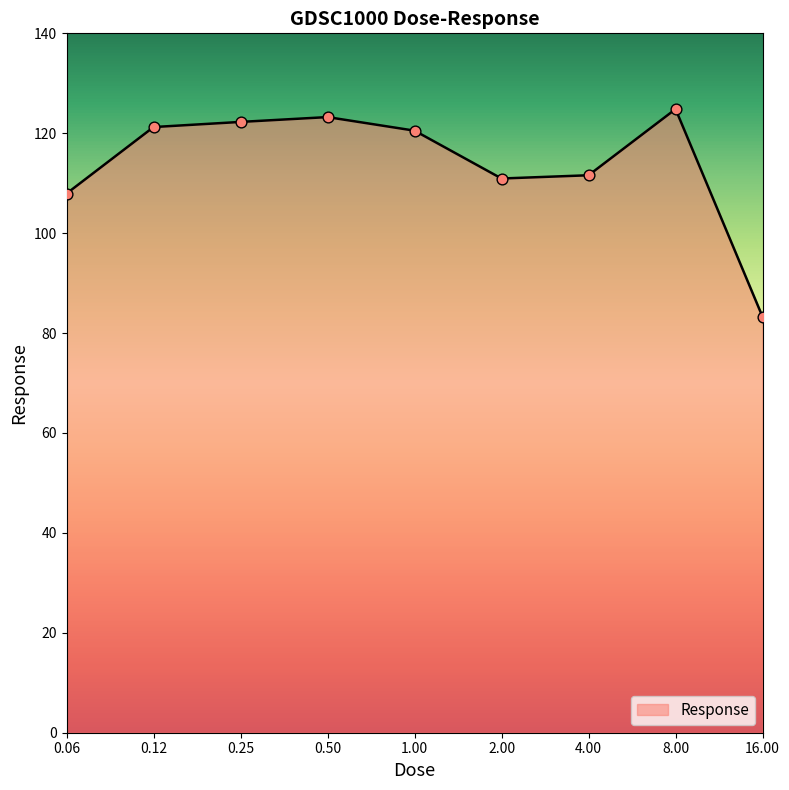

What is the difference between the maximum and minimum values?

41.6